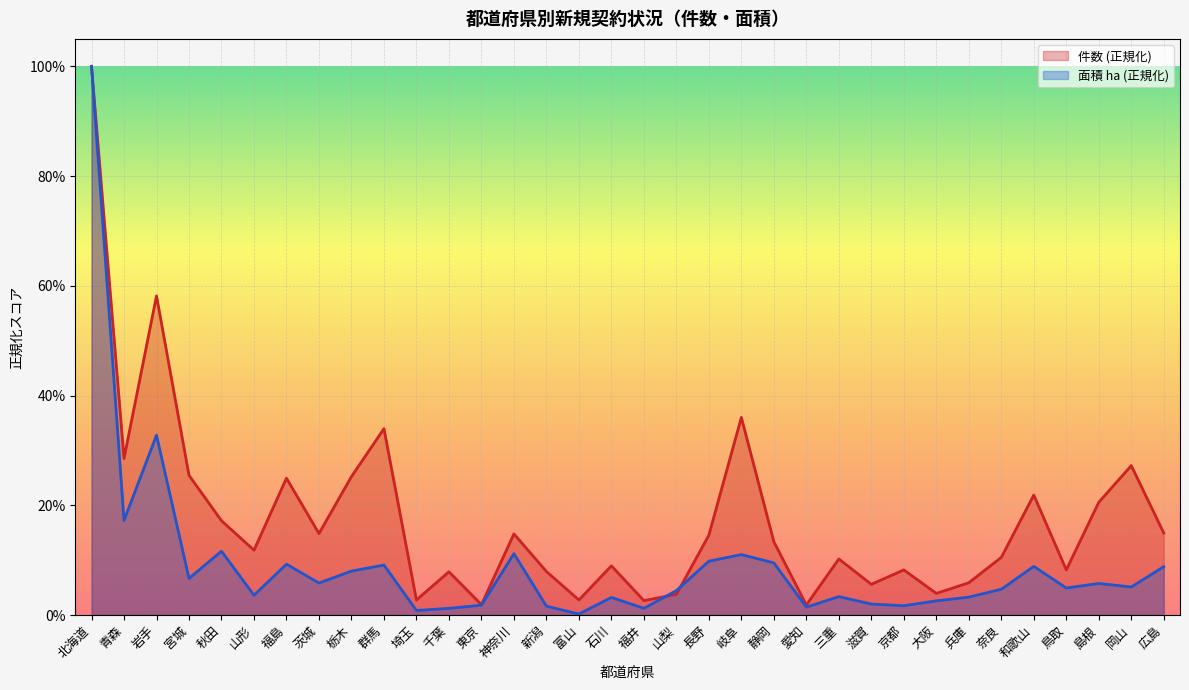

What is the label of the 21st point from the right?

神奈川